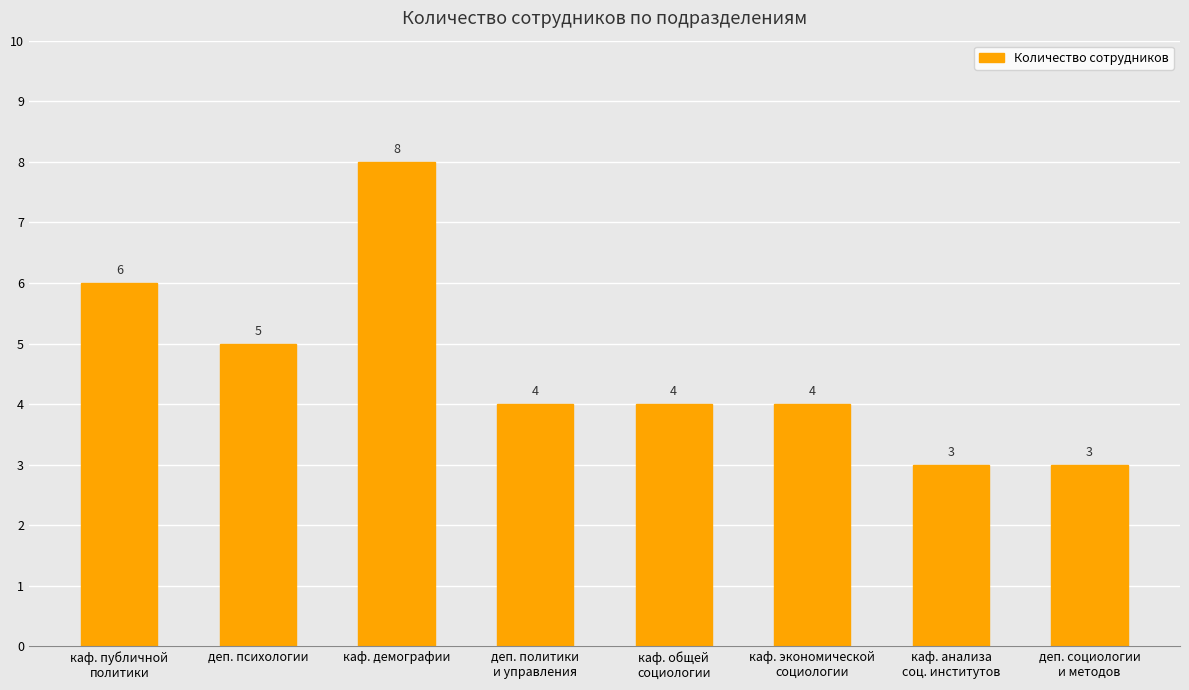

What is the ratio of the value at каф. демографии to the value at каф. общей
социологии?

2.0